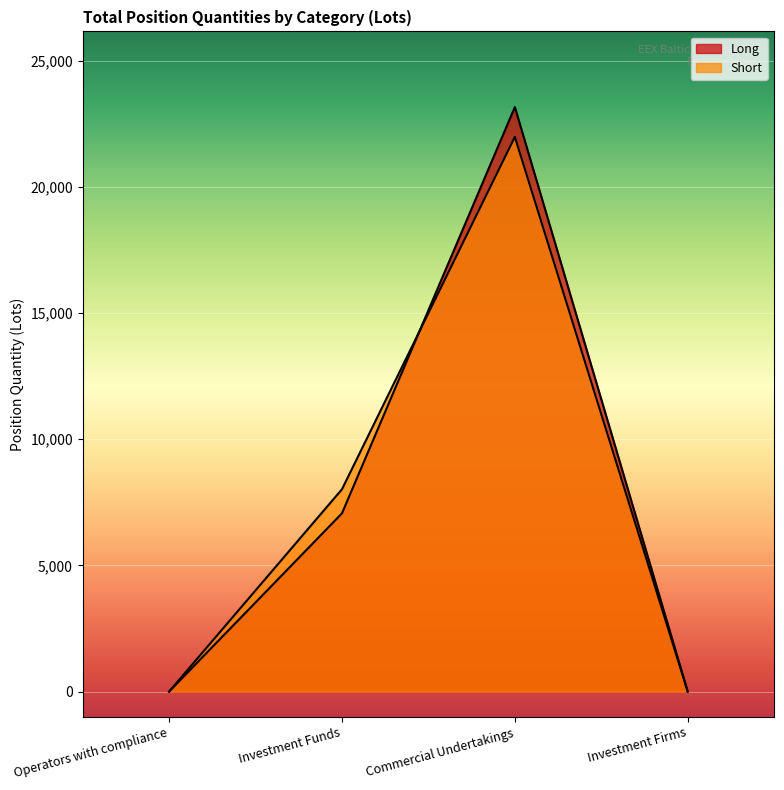

What is the sum of the Long values at Investment Funds and Operators with compliance?

7065.4